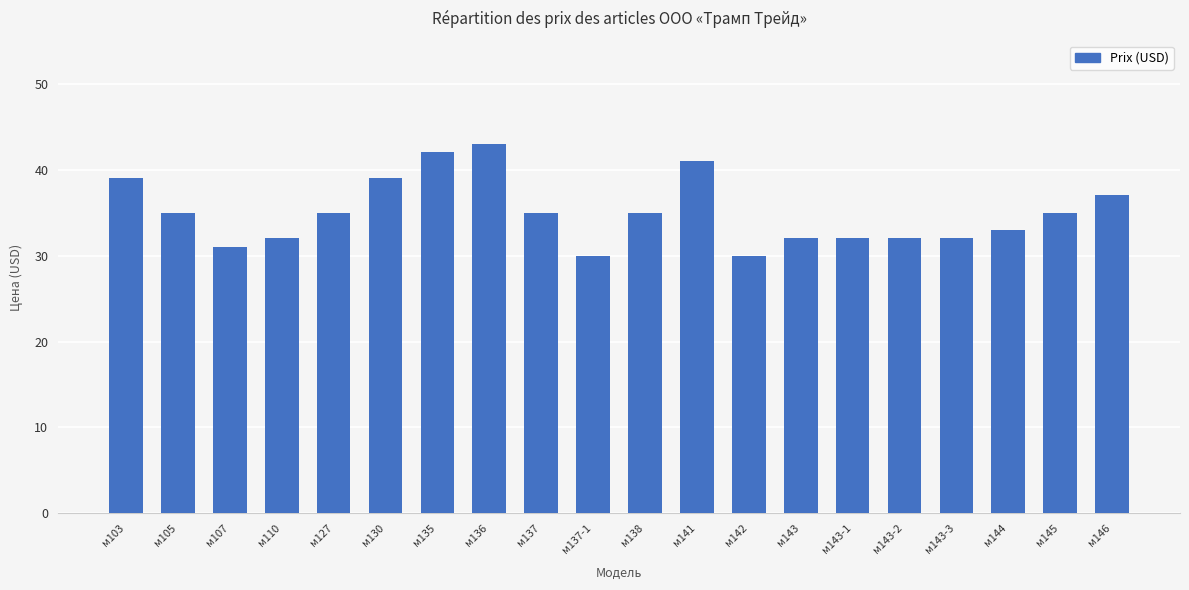

Reading right to left, extract all data points from this chart.

м146=37	м145=35	м144=33	м143-3=32	м143-2=32	м143-1=32	м143=32	м142=30	м141=41	м138=35	м137-1=30	м137=35	м136=43	м135=42	м130=39	м127=35	м110=32	м107=31	м105=35	м103=39